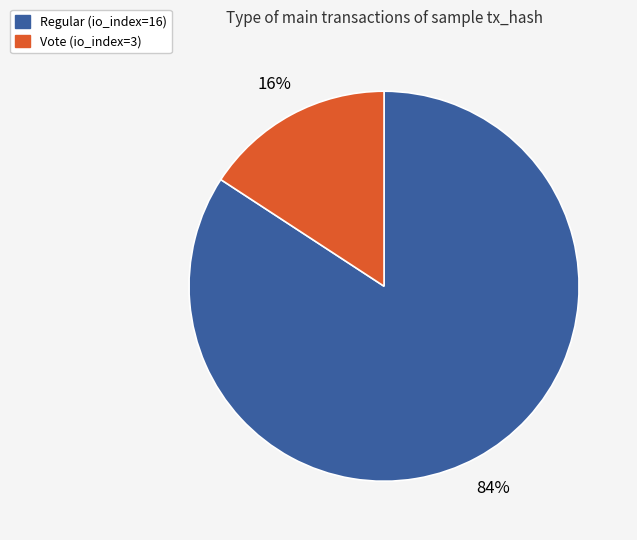

How many slices are in this pie chart?

2